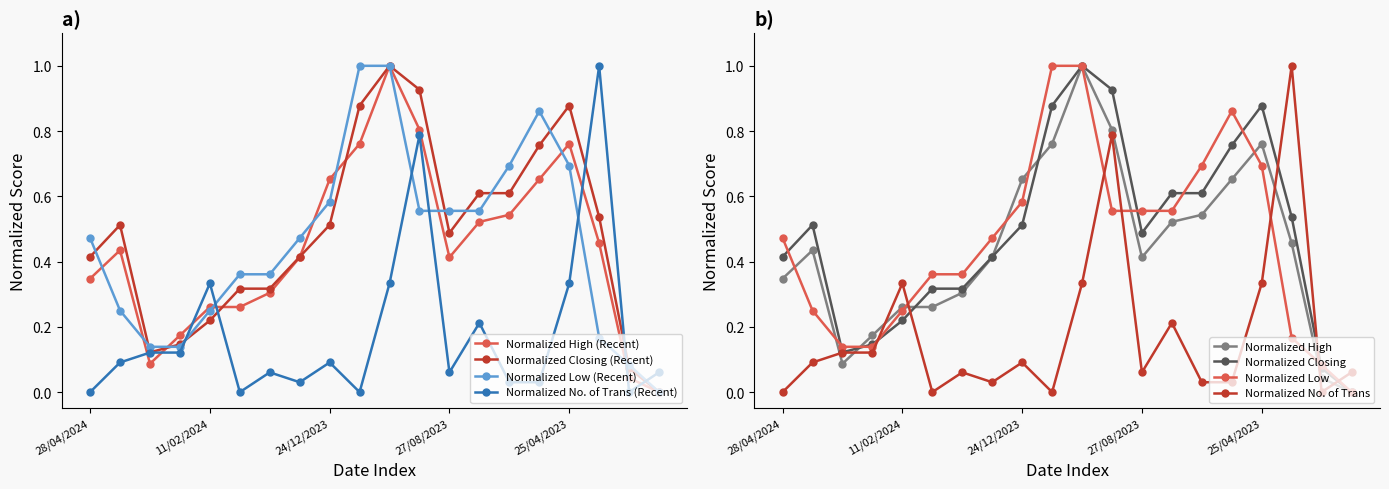

What are all the series names shown in the legend?

High, Low, Closing, No. of Trans